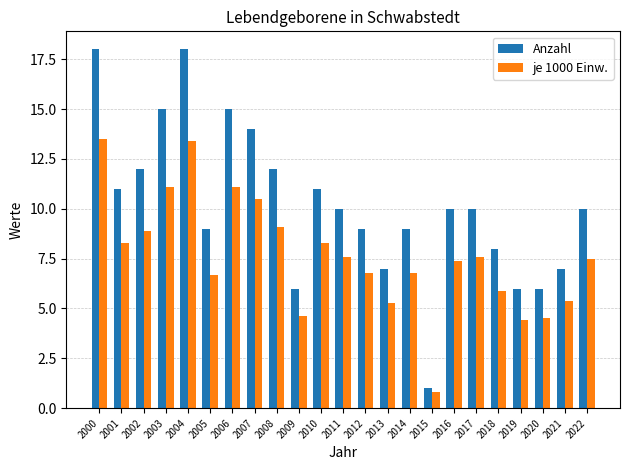

What is the spread (max minus min) of values at 2012?

2.2